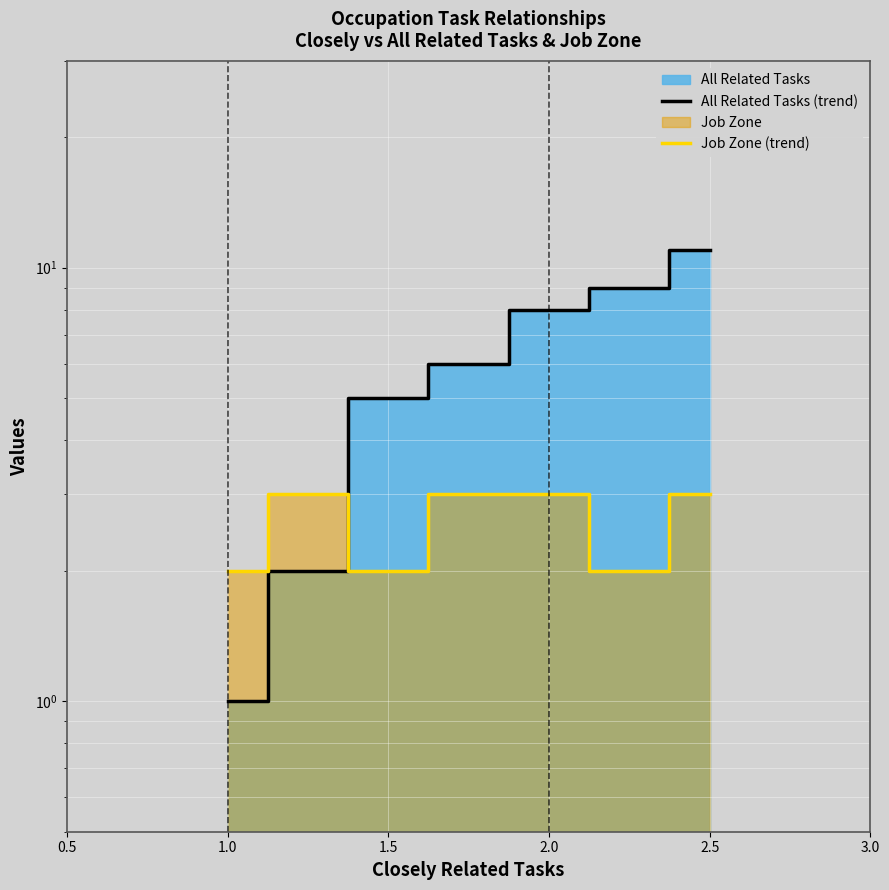

Which category has the highest value across all series?

6